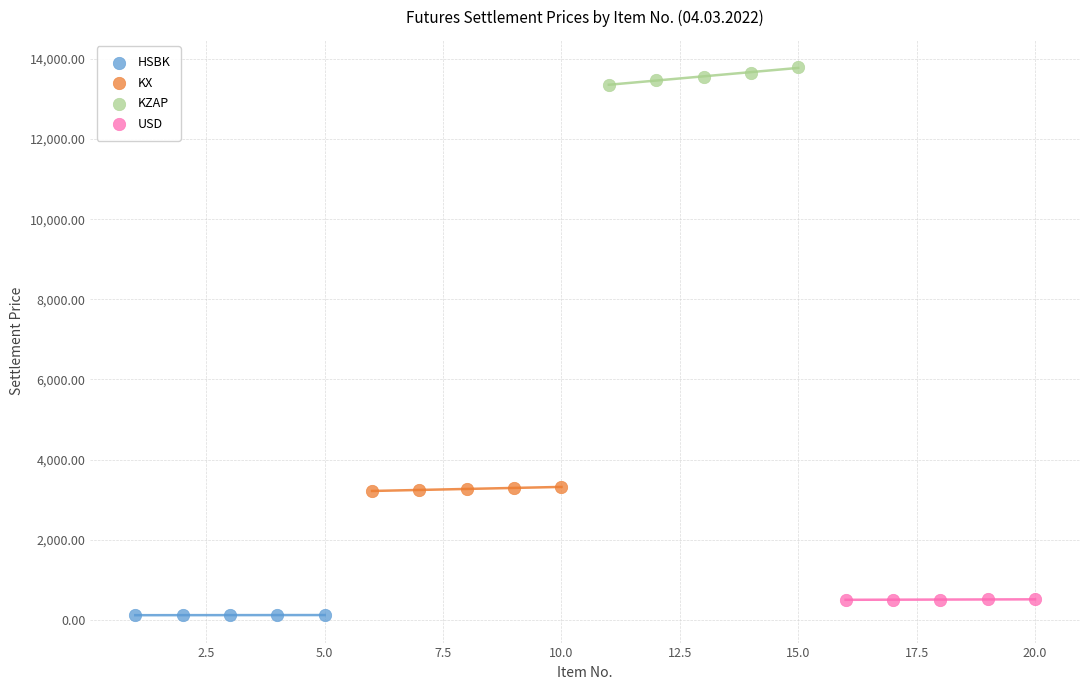

Which series reaches the maximum Y coordinate?

KZAP